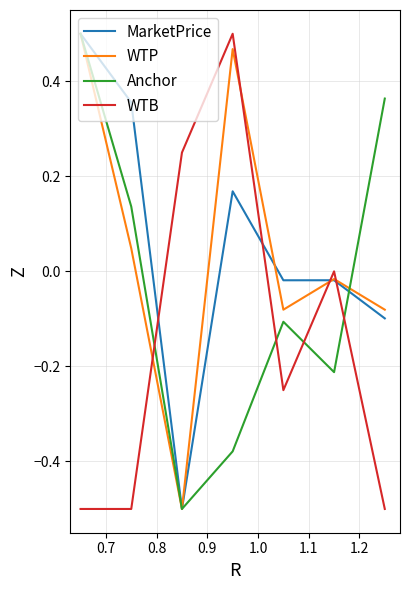

Is this an area chart (filled region under the line)?

No